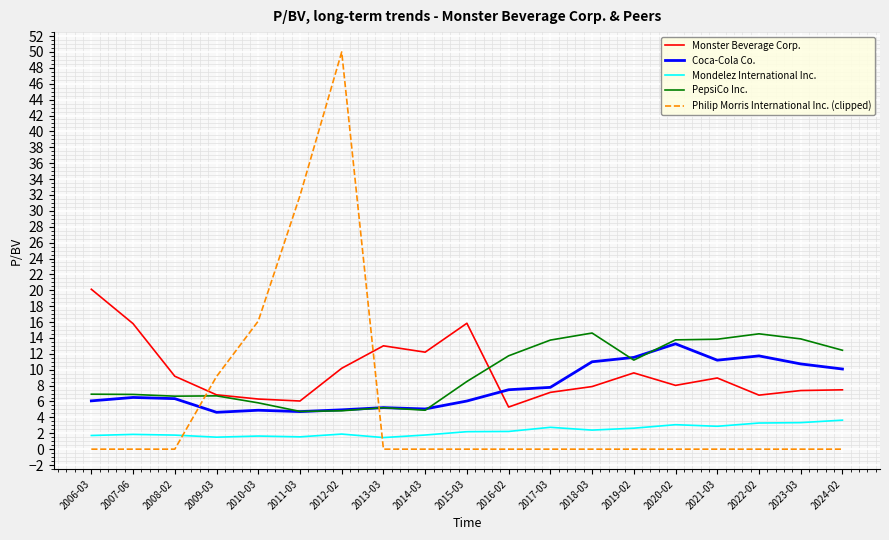

At which category is the sum across all series the highest?

2012-02